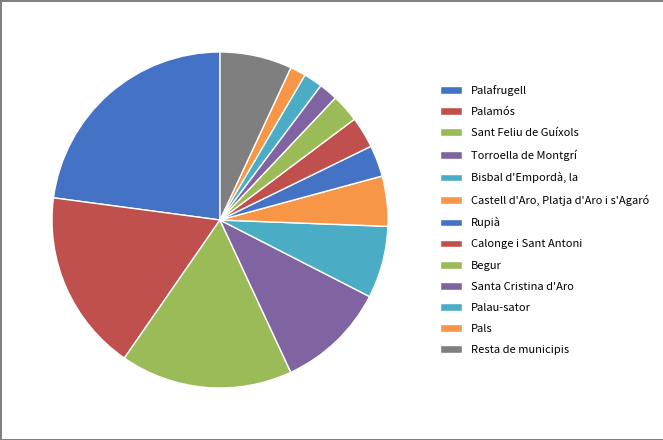

Which slice is the largest?

Palafrugell